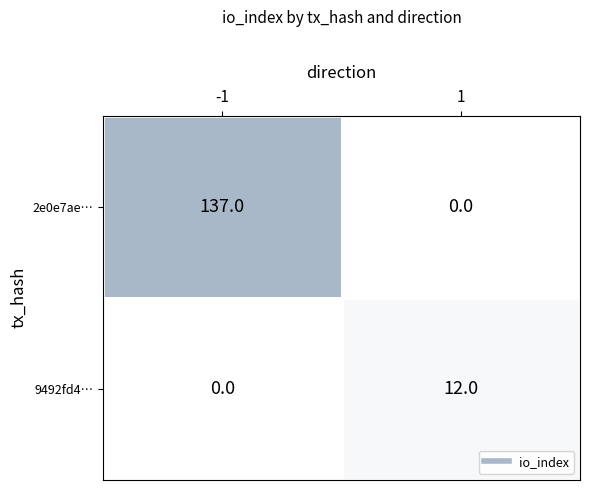

What value does the 2e0e7ae… series have at -1, to the nearest 10?

140